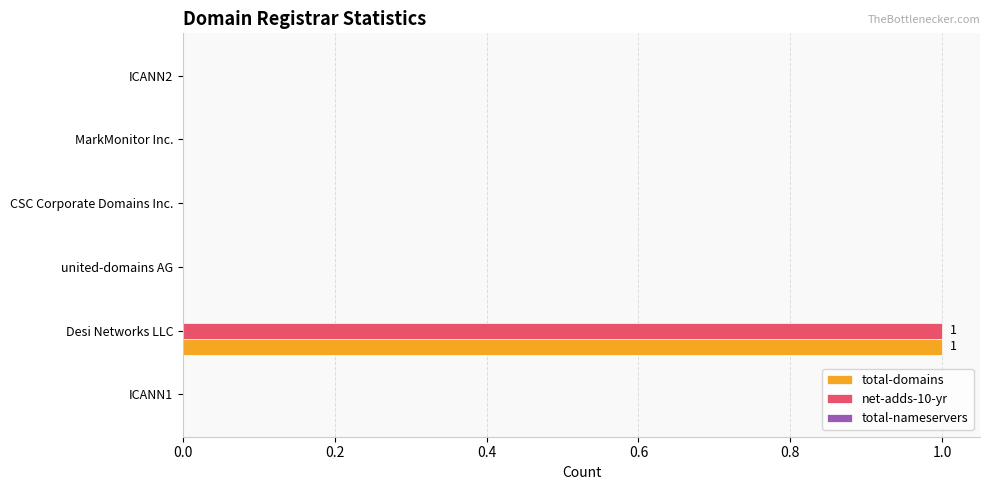

At which label does net-adds-10-yr reach its peak?

Desi Networks LLC